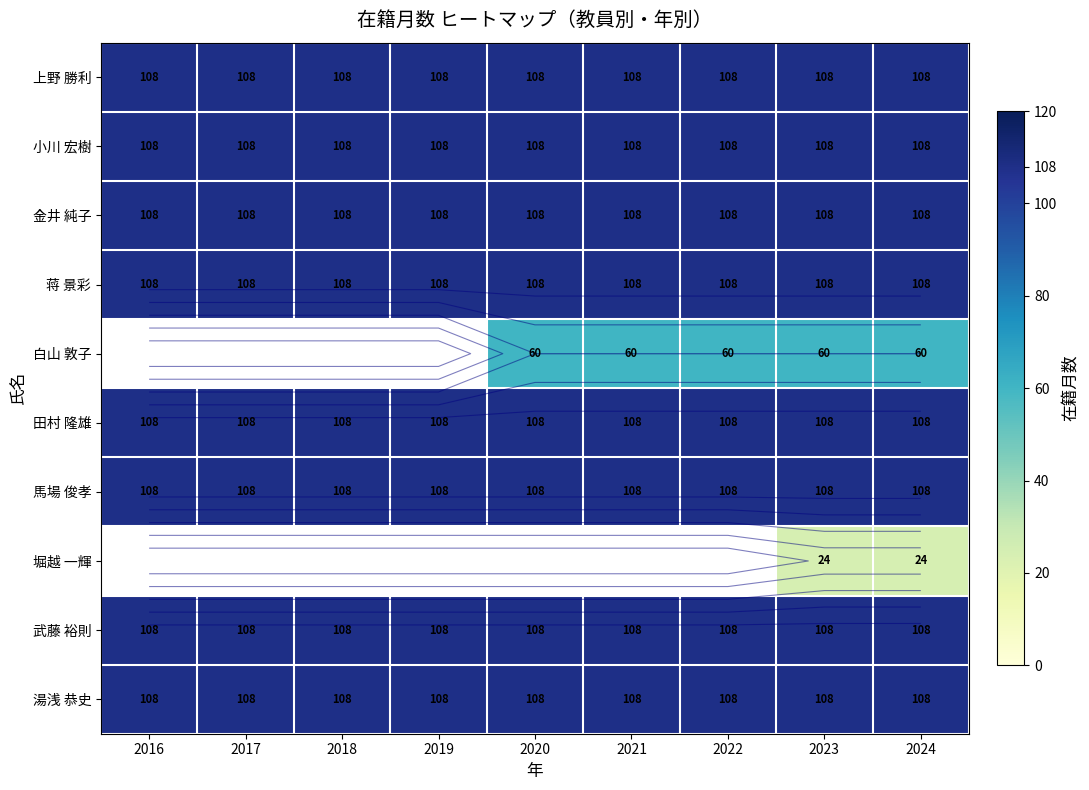

At which category is the sum across all series the highest?

2023